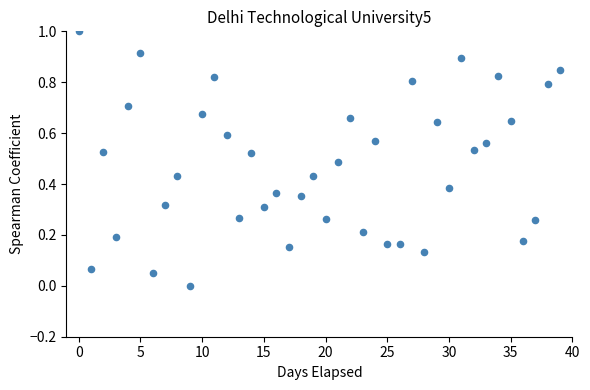

What is the range of Y values (max minus min)?

1.0